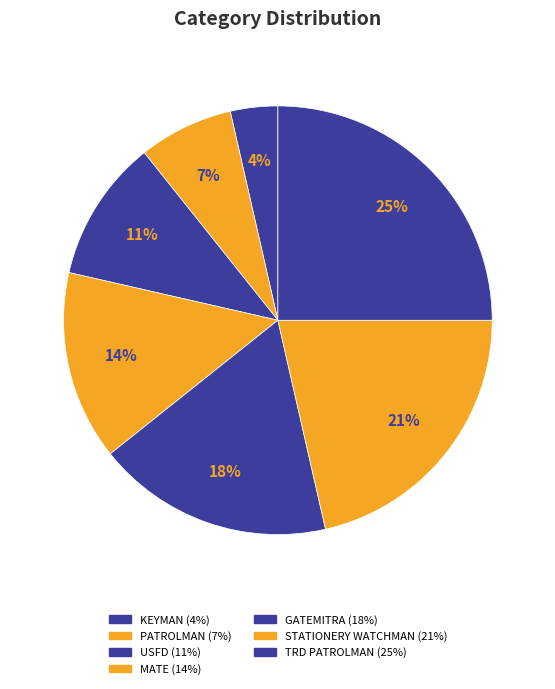

How many segments does this pie chart have?

7